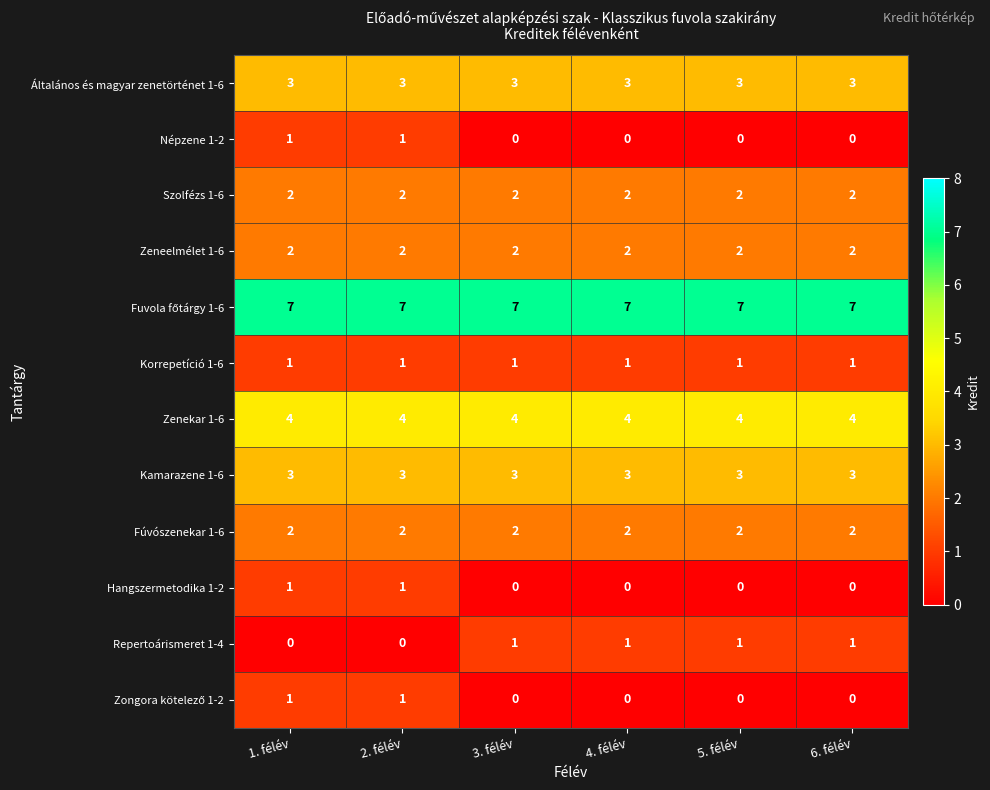

What is the sum of all Általános és magyar zenetörténet 1-6 values?

18